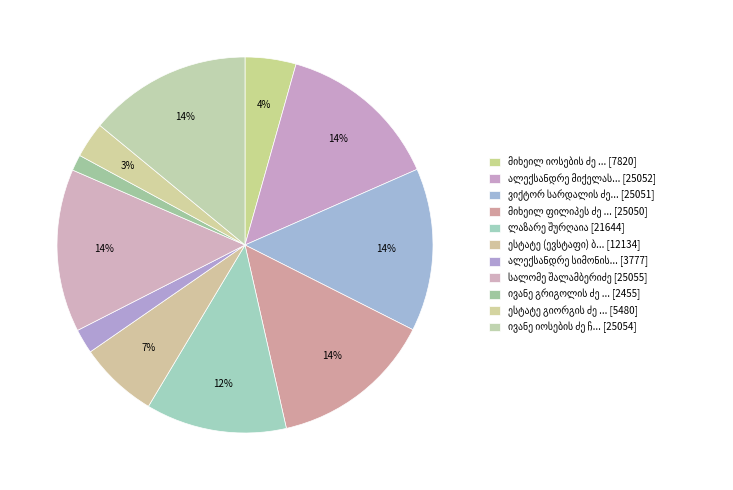

To the nearest percent, what is the average slice percentage?

9%